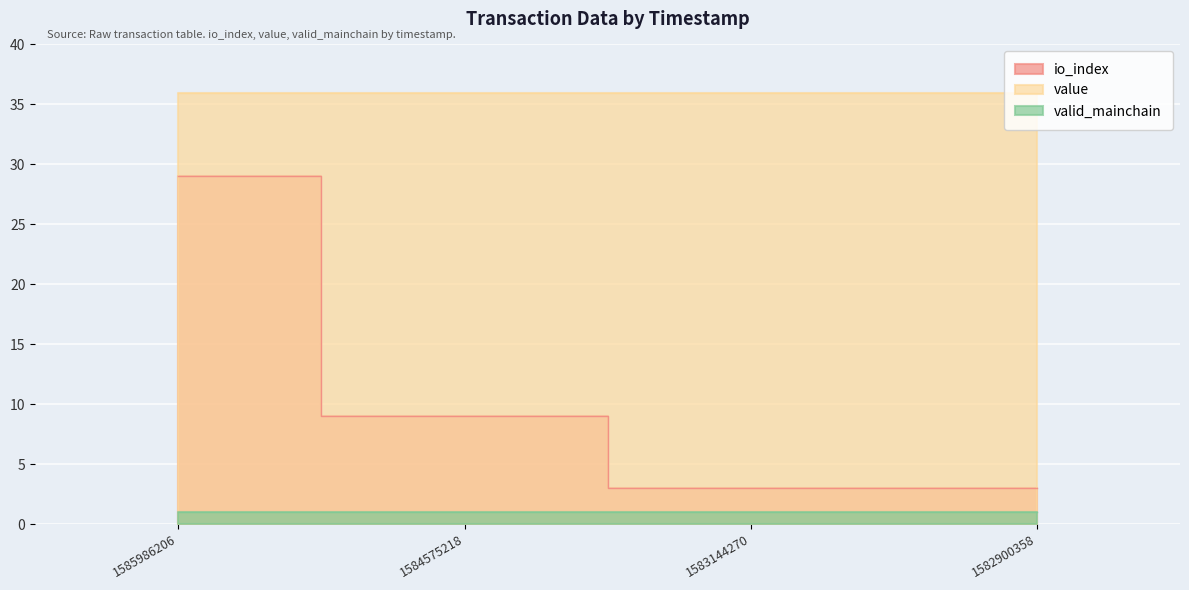

True or false: io_index and valid_mainchain intersect in this chart.

False